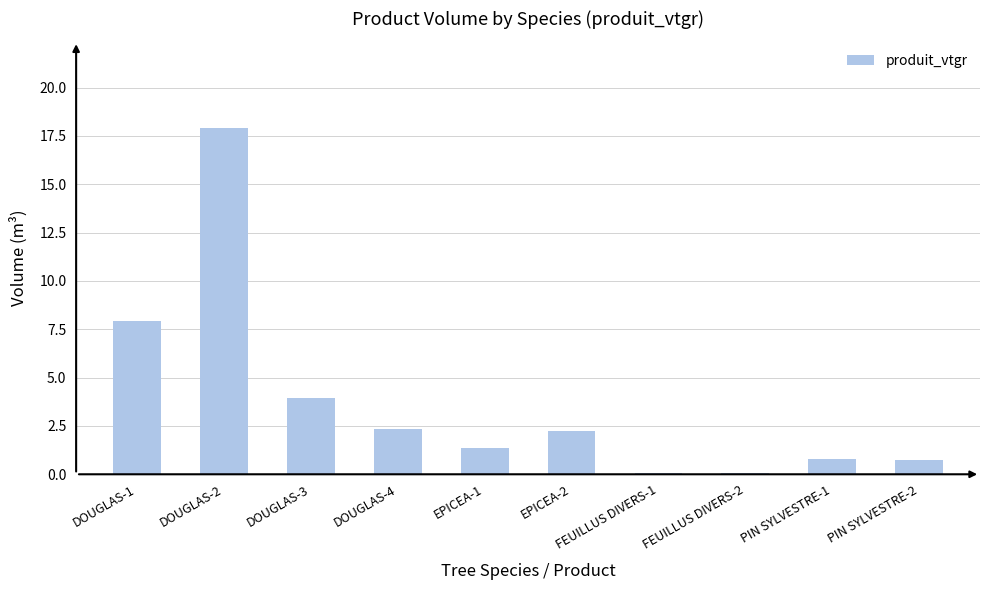

Where does the data first go above 2?

DOUGLAS-1